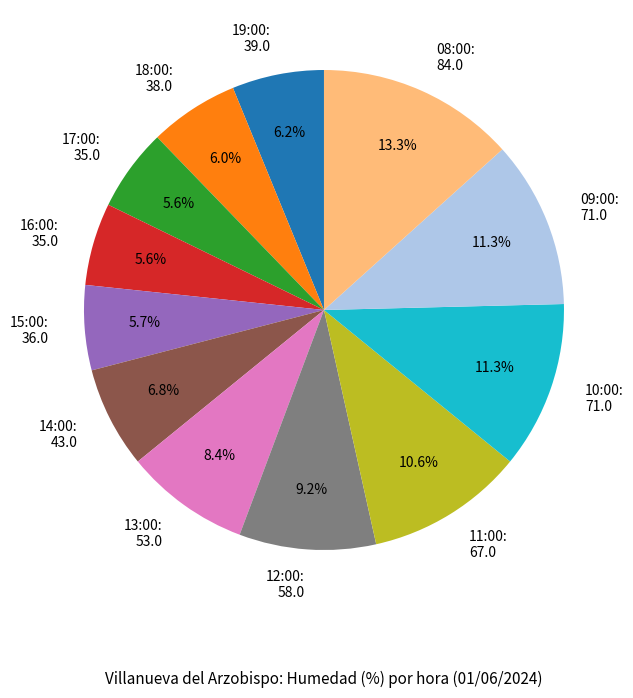

What is the ratio of the value at 09:00 to the value at 15:00?

2.0